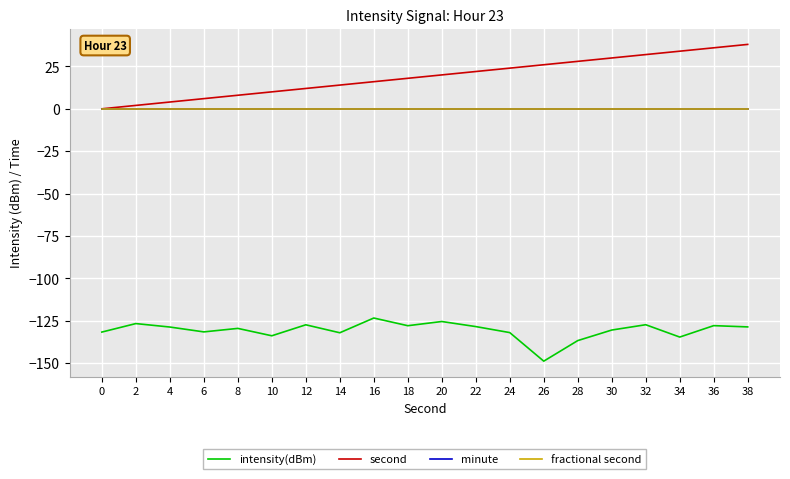

Reading left to right, list all the values displayed in this chart.

intensity(dBm): -131.8	-126.7	-128.8	-131.6	-129.6	-133.9	-127.5	-132.2	-123.5	-128.0	-125.5	-128.5	-132.1	-148.9	-136.8	-130.6	-127.4	-134.7	-128.0	-128.7
second: 0.0	2.0	4.0	6.0	8.0	10.0	12.0	14.0	16.0	18.0	20.0	22.0	24.0	26.0	28.0	30.0	32.0	34.0	36.0	38.0
minute: 0.0	0.0	0.0	0.0	0.0	0.0	0.0	0.0	0.0	0.0	0.0	0.0	0.0	0.0	0.0	0.0	0.0	0.0	0.0	0.0
fractional second: 0.0	0.0	0.0	0.0	0.0	0.0	0.0	0.0	0.0	0.0	0.0	0.0	0.0	0.0	0.0	0.0	0.0	0.0	0.0	0.0